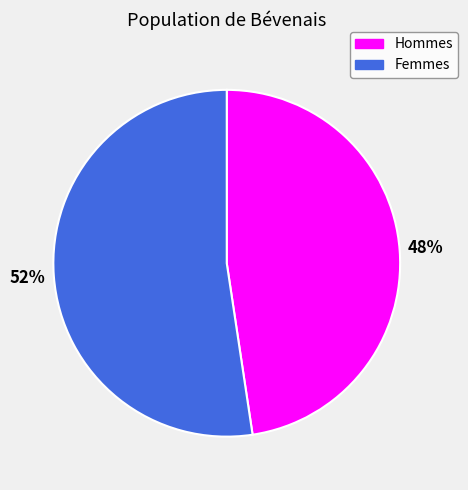

To the nearest percent, what percentage of the pie is Femmes?

52%